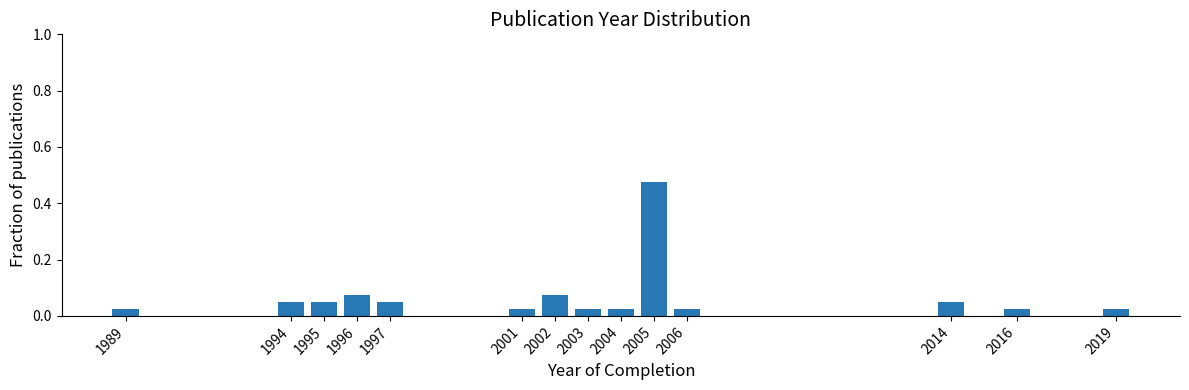

Which label corresponds to the largest value in the chart?

2005